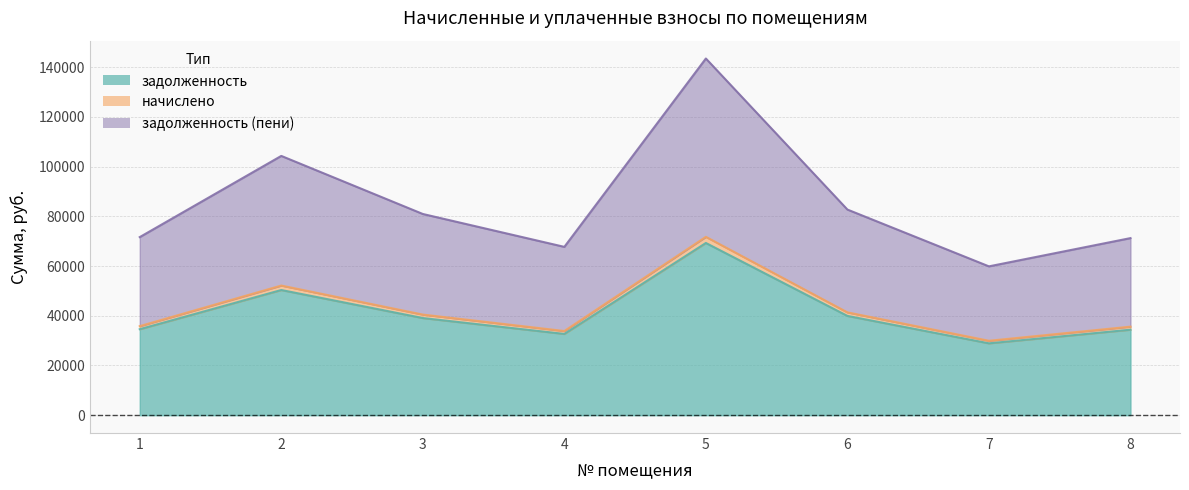

How many series are shown in this chart?

3